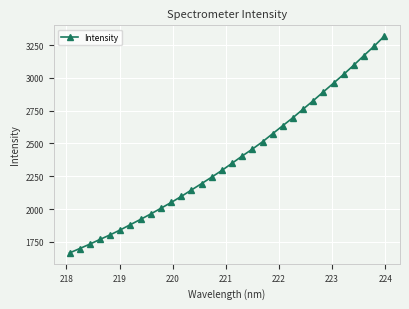

What is the sum of all values?

76236.9